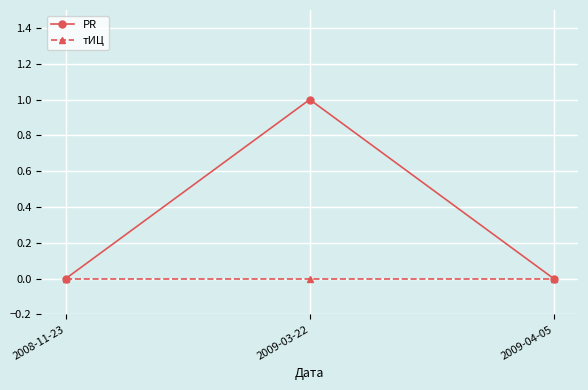

What is the label of the 2nd point from the right?

2009-03-22